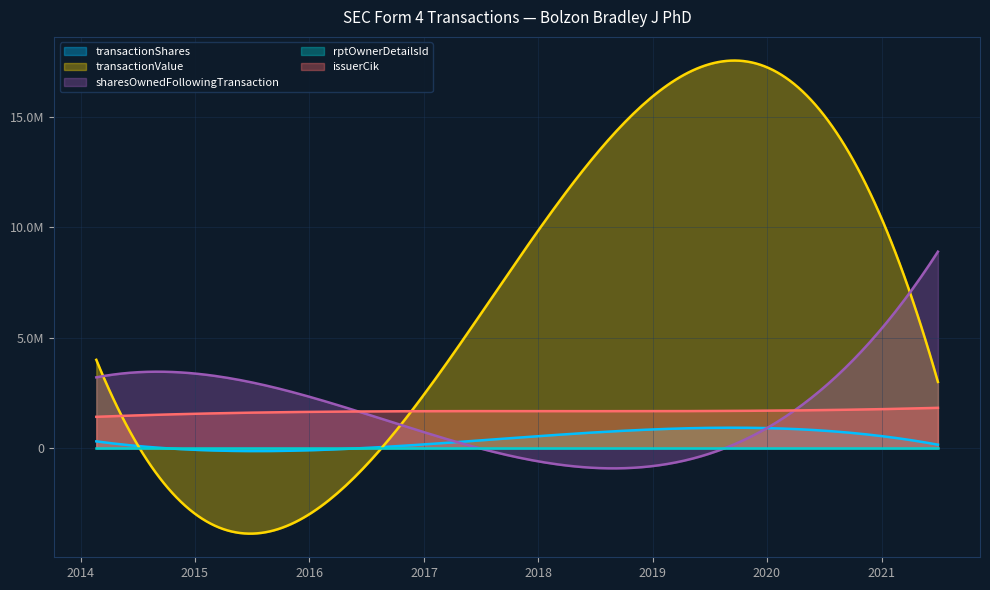

What is the spread (max minus min) of values at 2016-12-23?

2253997